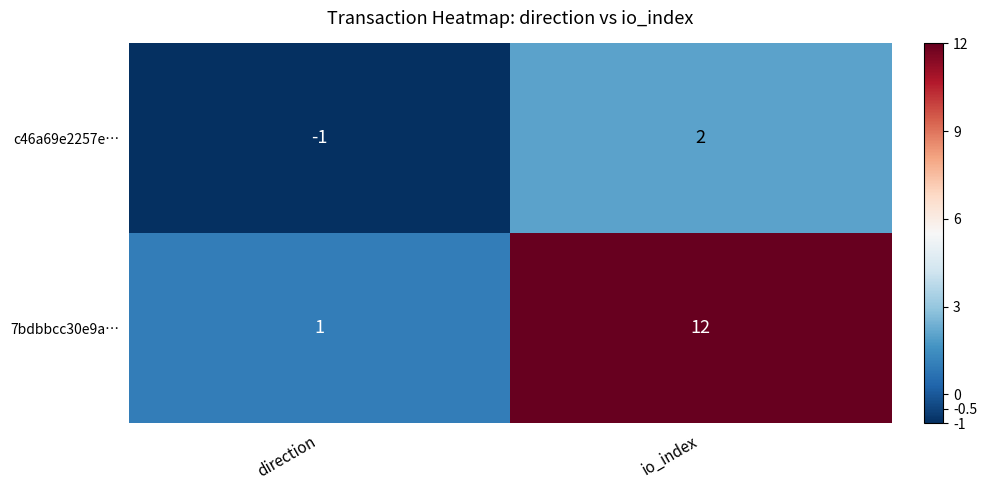

The value of c46a69e2257e… at io_index is 2. True or false?

True